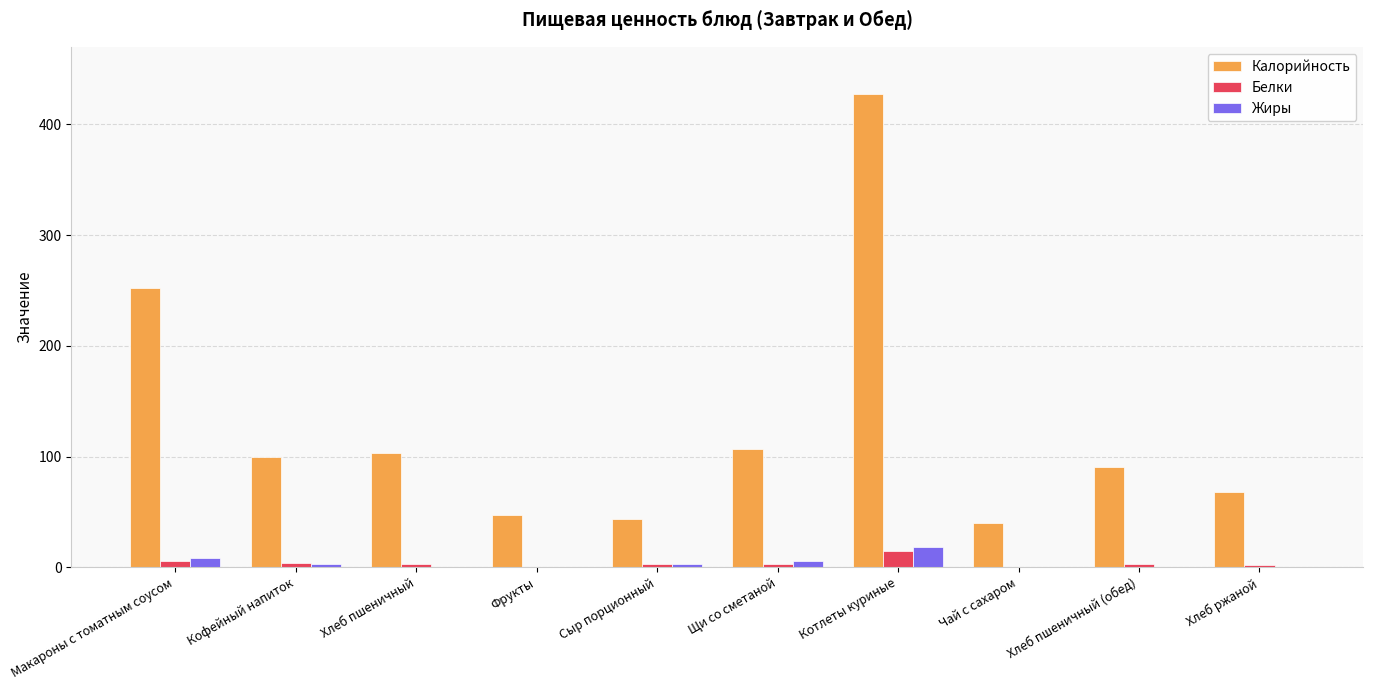

Read the Калорийность value at Сыр порционный.

43.3